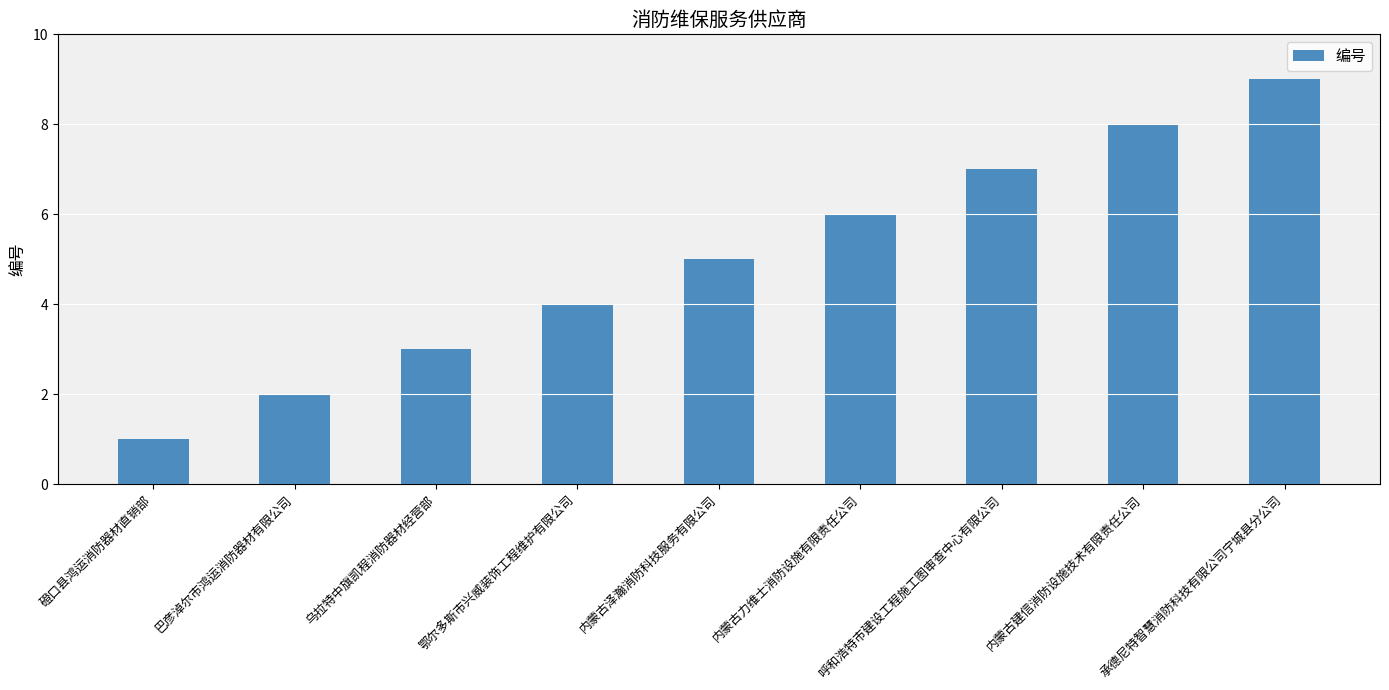

What is the approximate value at 磴口县鸿运消防器材直销部?

1